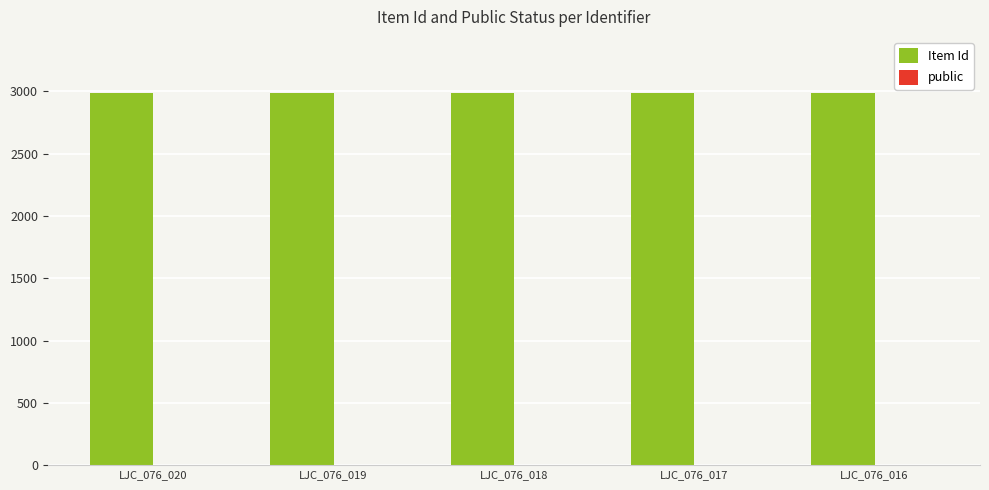

Which series has the largest total across all categories?

Item Id